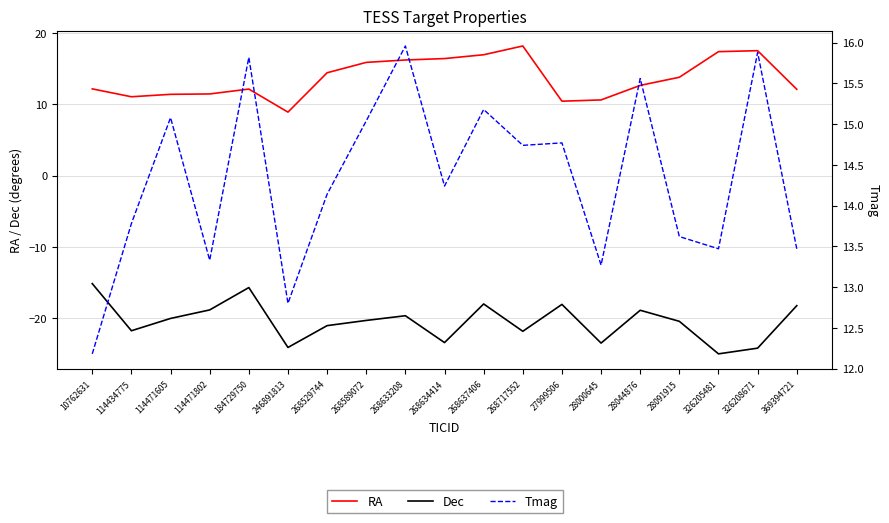

How many lines are shown in the chart?

3